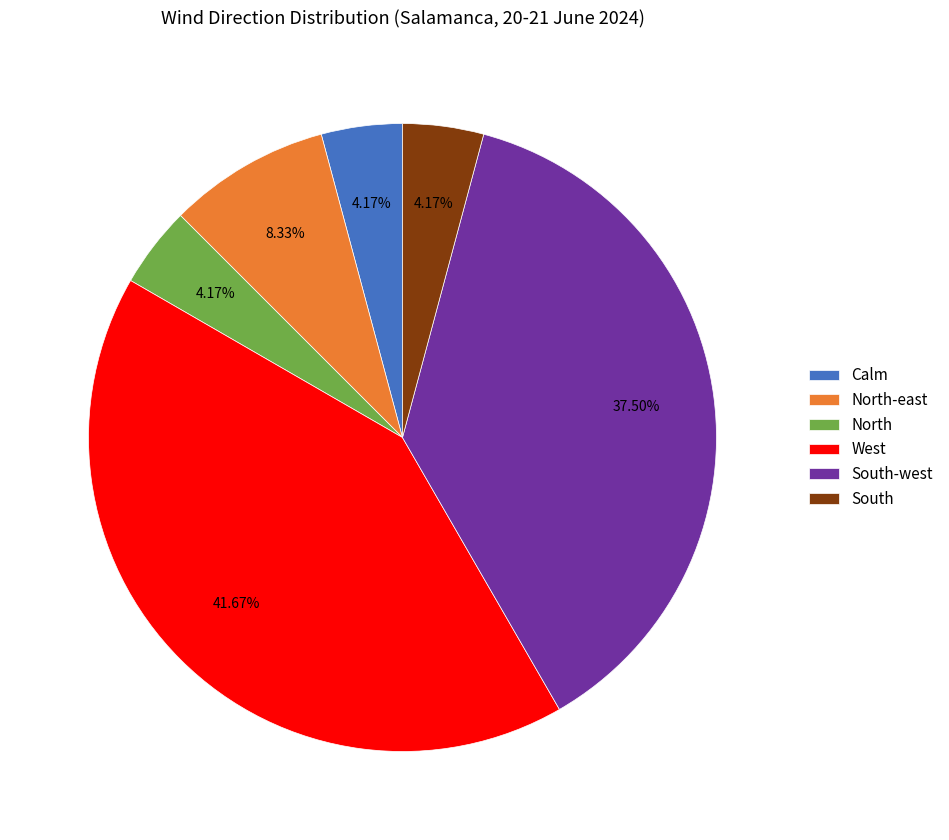

Combined, what portion of the pie is Calm and North-east?

12.5%